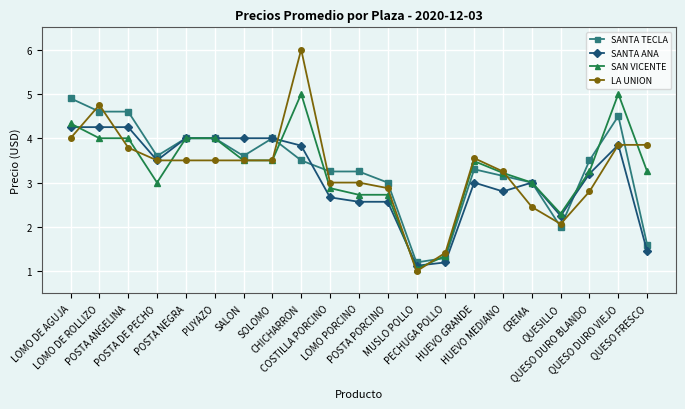

At how many categories does at least one series exceed 1?

21